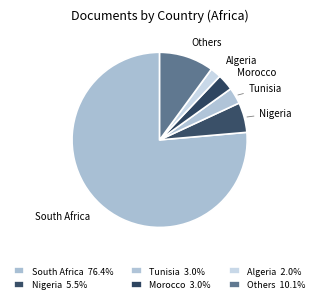

How many segments does this pie chart have?

6